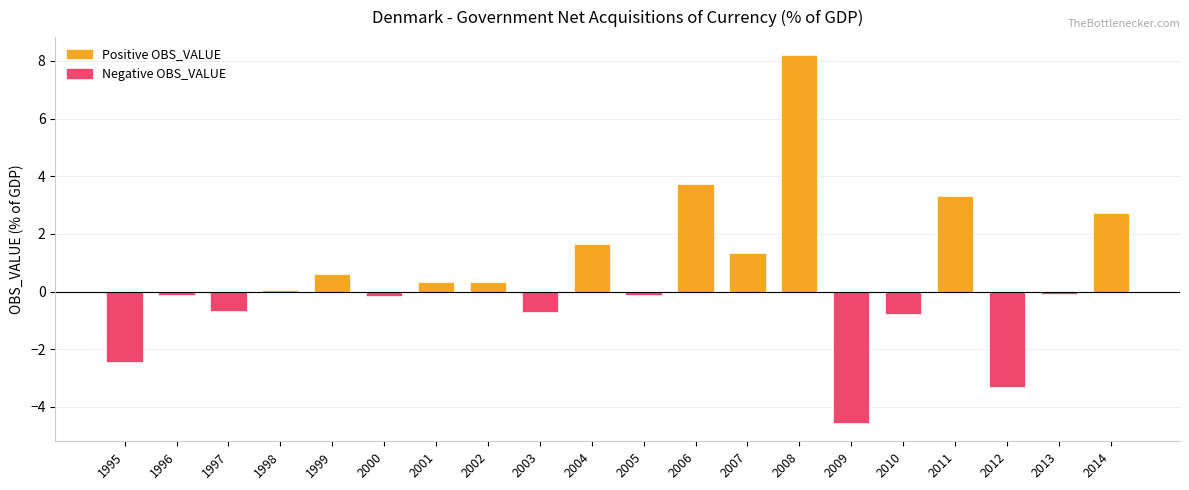

Which has a higher value, 2012 or 2010?

2010